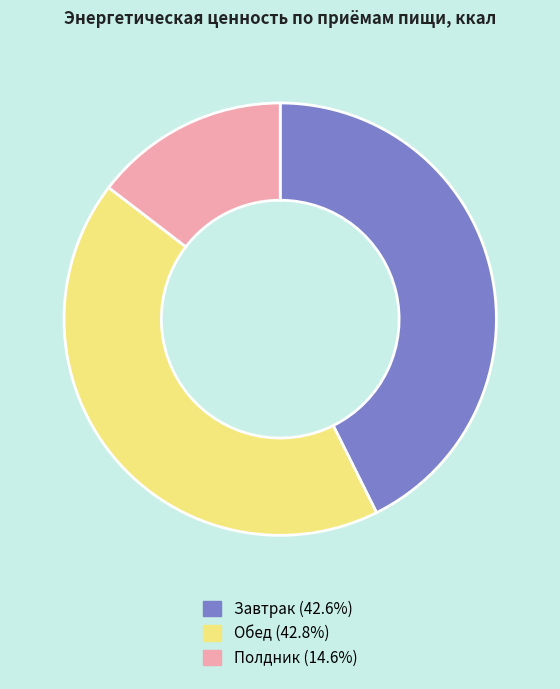

Between Обед and Полдник, which is larger?

Обед